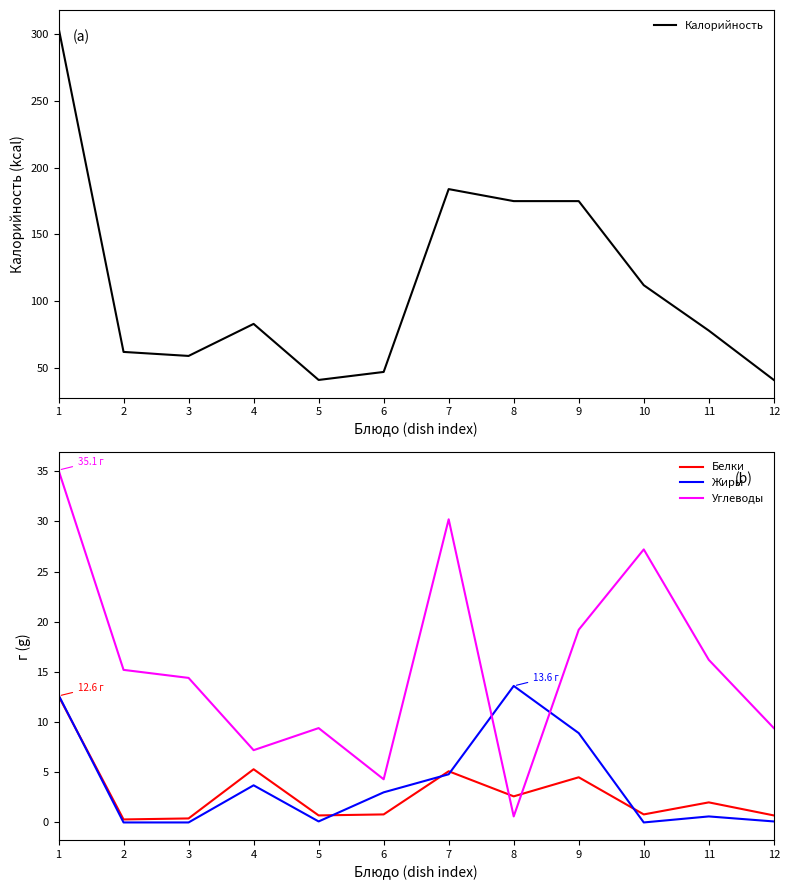

At which category does Калорийность reach its first local valley?

3